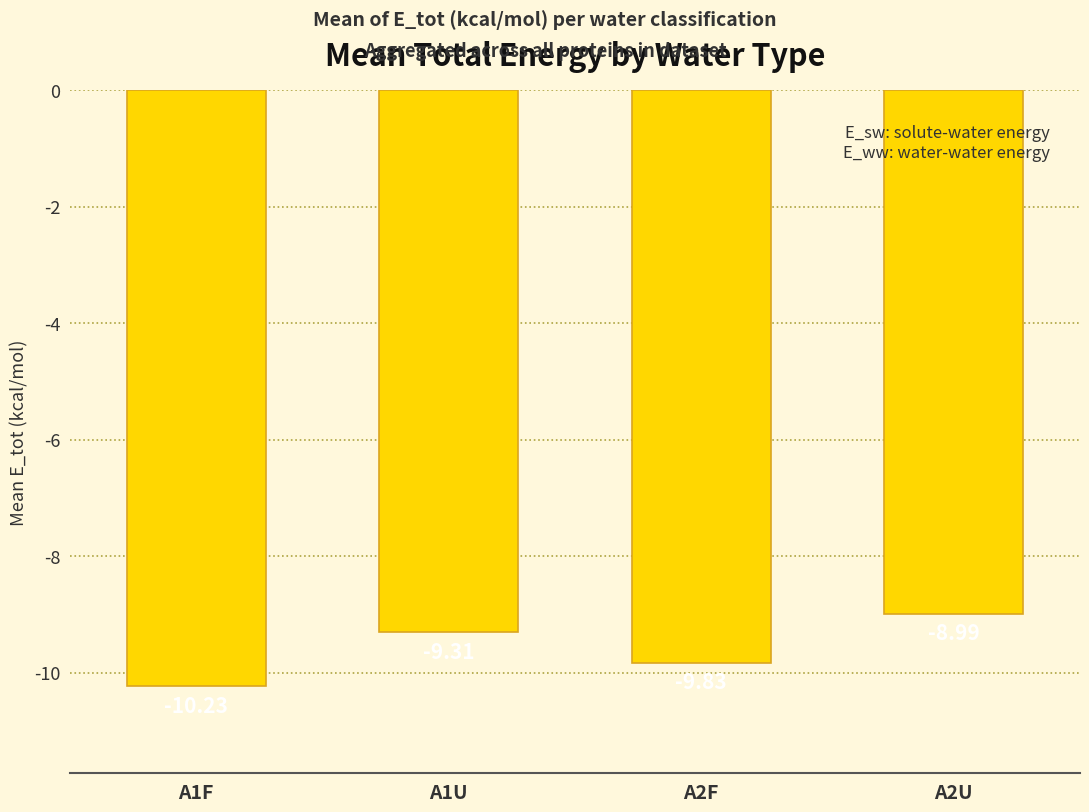

What value does the data have at A1F?

-10.2